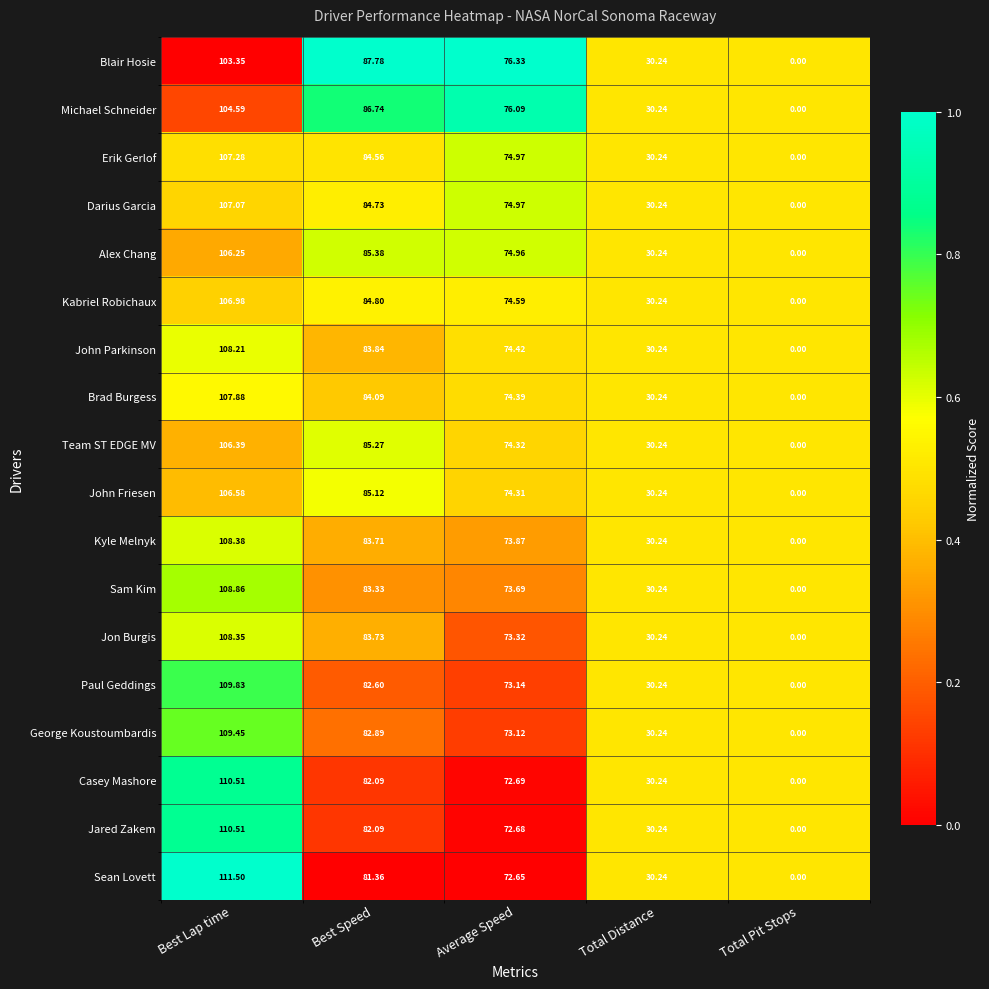

Between Best Lap time and Average Speed, which series saw the biggest shift?

Sean Lovett